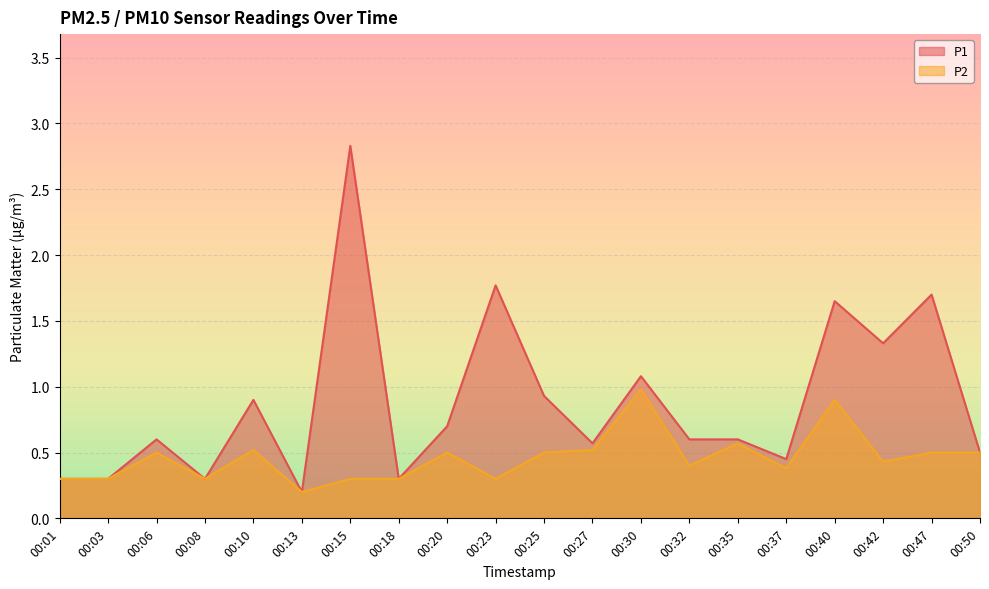

What is the sum of all P1 values?

17.6